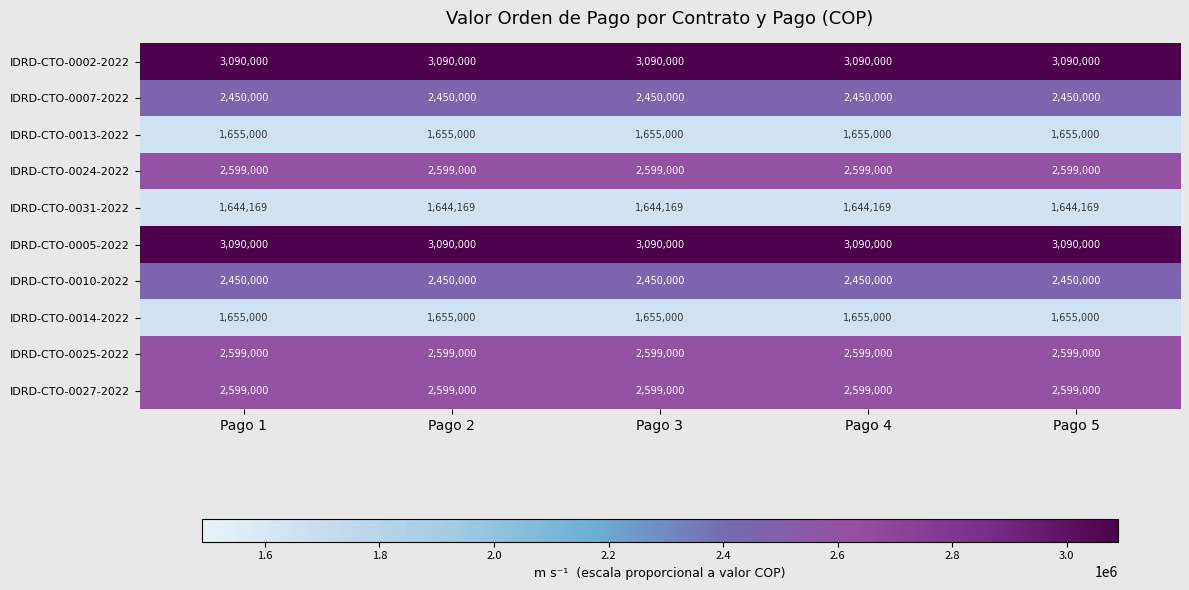

What is the difference between the highest and lowest values at Pago 4?

1445831